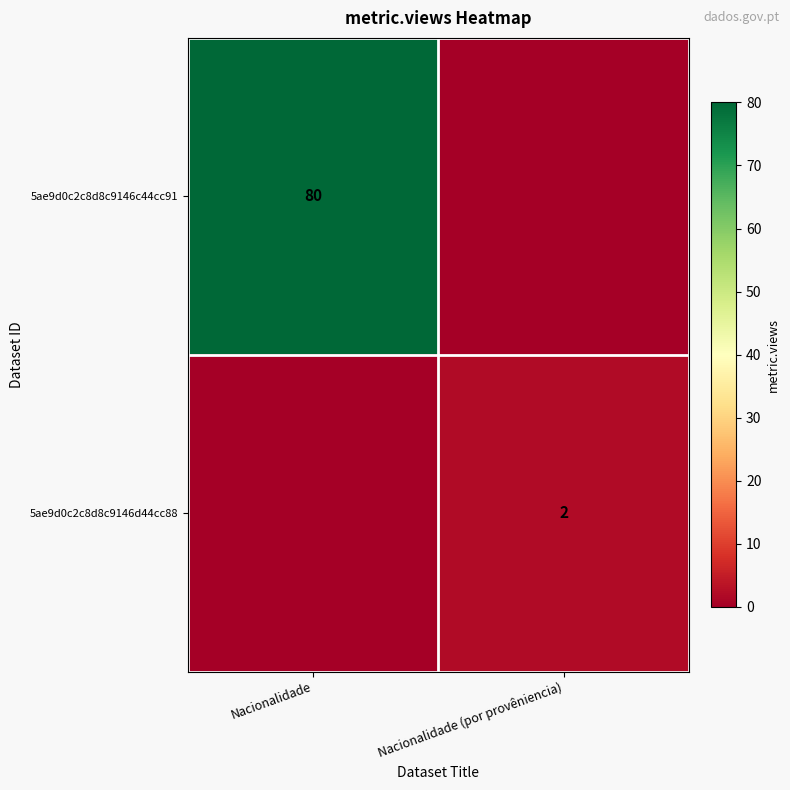

The 5ae9d0c2c8d8c9146d44cc88 series shows 1 at Nacionalidade (por provêniencia). True or false?

False